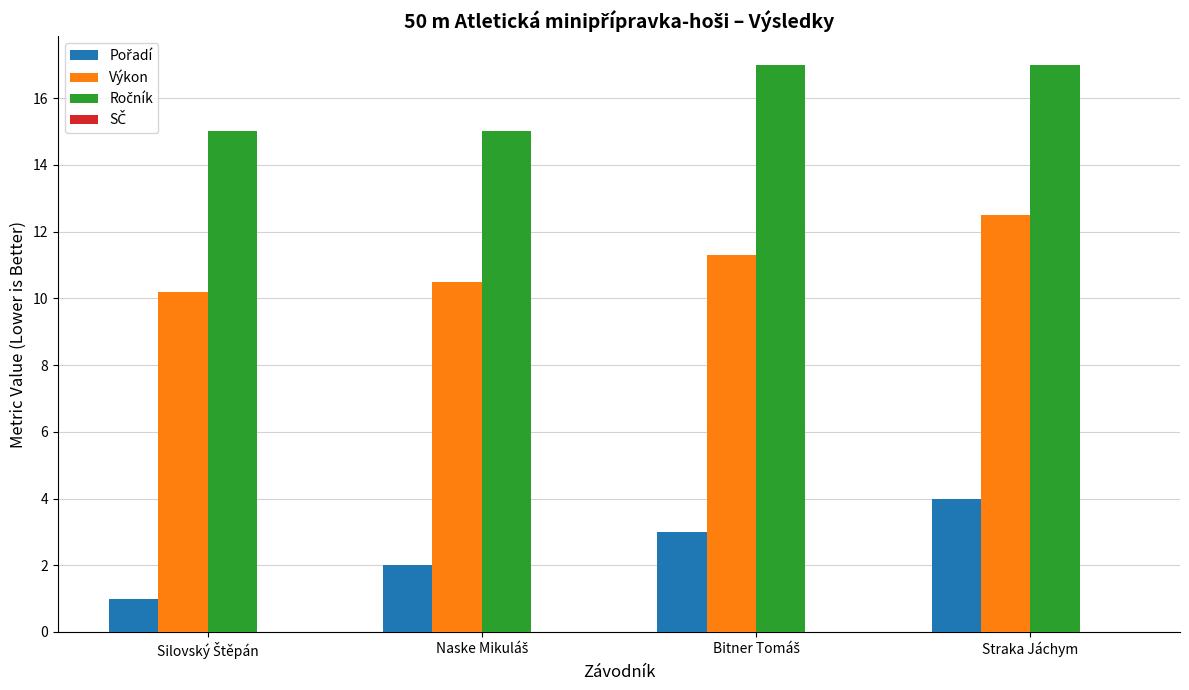

What is the maximum value shown in the chart?

17.0